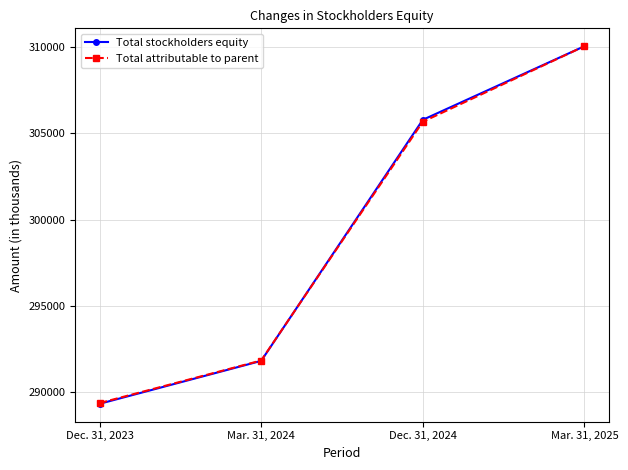

Which series changed the most between Dec. 31, 2023 and Mar. 31, 2024?

Total stockholders equity